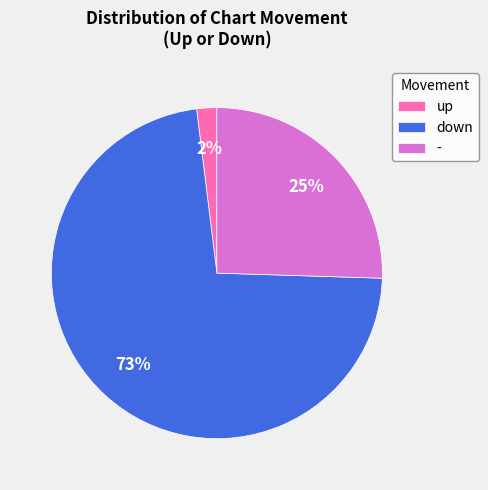

What is the largest slice in the pie chart?

down